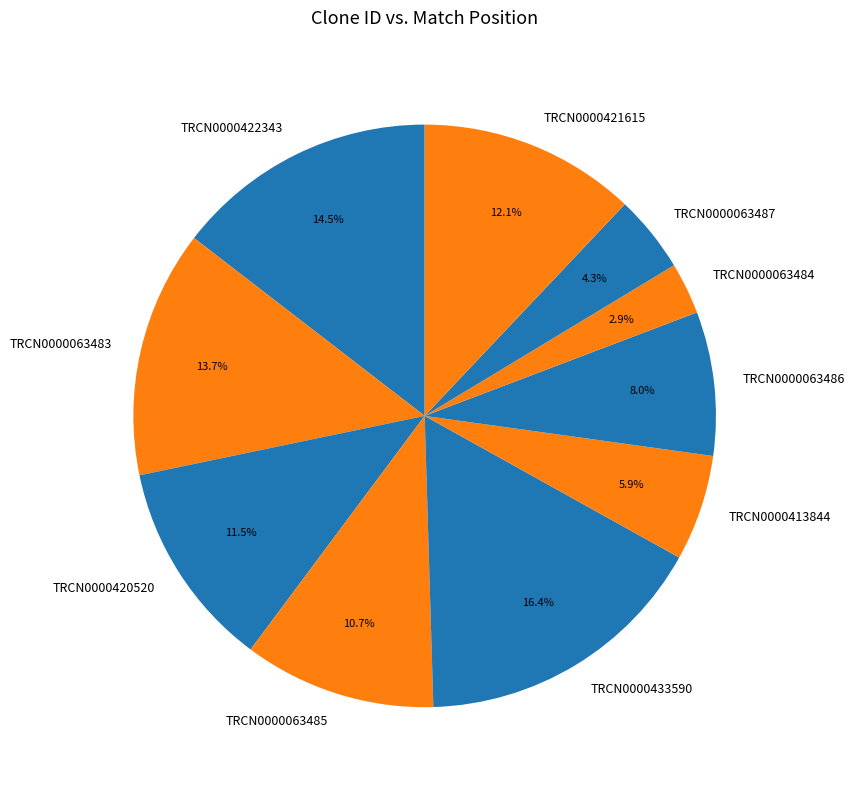

The TRCN0000413844 slice represents 1% of the pie. True or false?

False